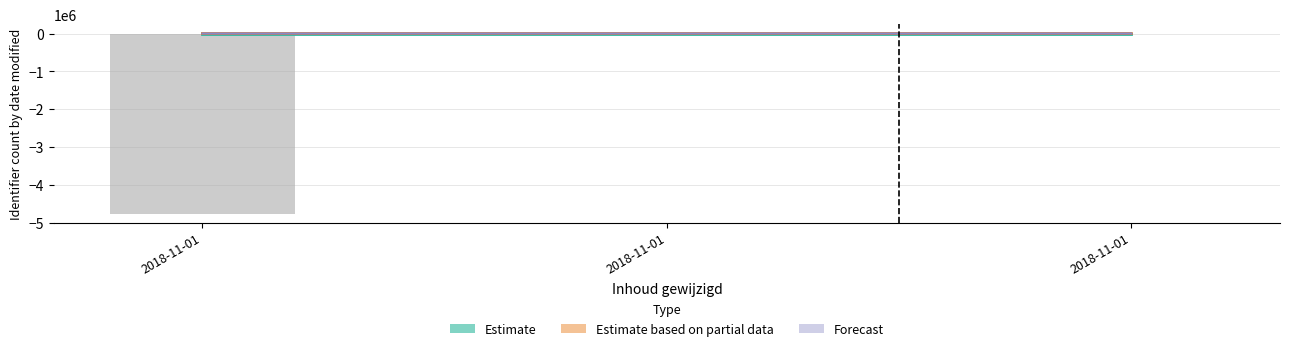

What is the total value across all series at 2018-11-01?

-4772182